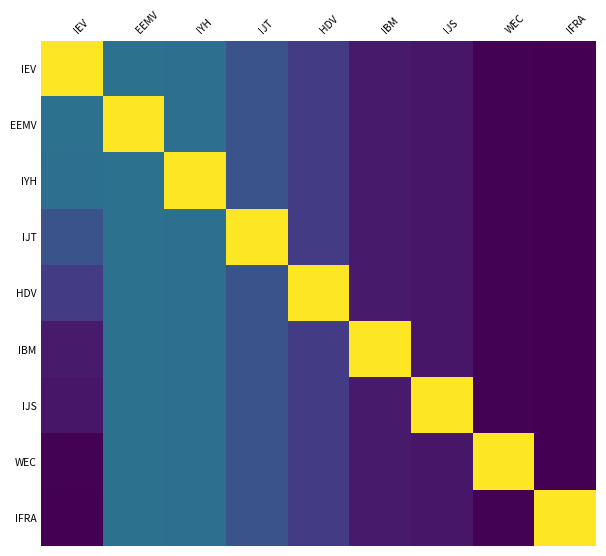

Reading left to right, list all the values displayed in this chart.

IEV: IEV=1404000	EEMV=661000	IYH=646000	IJT=517000	HDV=423000	IBM=297000	IJS=283000	WEC=219000	IFRA=212000
EEMV: IEV=661000	EEMV=1404000	IYH=646000	IJT=517000	HDV=423000	IBM=297000	IJS=283000	WEC=219000	IFRA=212000
IYH: IEV=646000	EEMV=661000	IYH=1404000	IJT=517000	HDV=423000	IBM=297000	IJS=283000	WEC=219000	IFRA=212000
IJT: IEV=517000	EEMV=661000	IYH=646000	IJT=1404000	HDV=423000	IBM=297000	IJS=283000	WEC=219000	IFRA=212000
HDV: IEV=423000	EEMV=661000	IYH=646000	IJT=517000	HDV=1404000	IBM=297000	IJS=283000	WEC=219000	IFRA=212000
IBM: IEV=297000	EEMV=661000	IYH=646000	IJT=517000	HDV=423000	IBM=1404000	IJS=283000	WEC=219000	IFRA=212000
IJS: IEV=283000	EEMV=661000	IYH=646000	IJT=517000	HDV=423000	IBM=297000	IJS=1404000	WEC=219000	IFRA=212000
WEC: IEV=219000	EEMV=661000	IYH=646000	IJT=517000	HDV=423000	IBM=297000	IJS=283000	WEC=1404000	IFRA=212000
IFRA: IEV=212000	EEMV=661000	IYH=646000	IJT=517000	HDV=423000	IBM=297000	IJS=283000	WEC=219000	IFRA=1404000